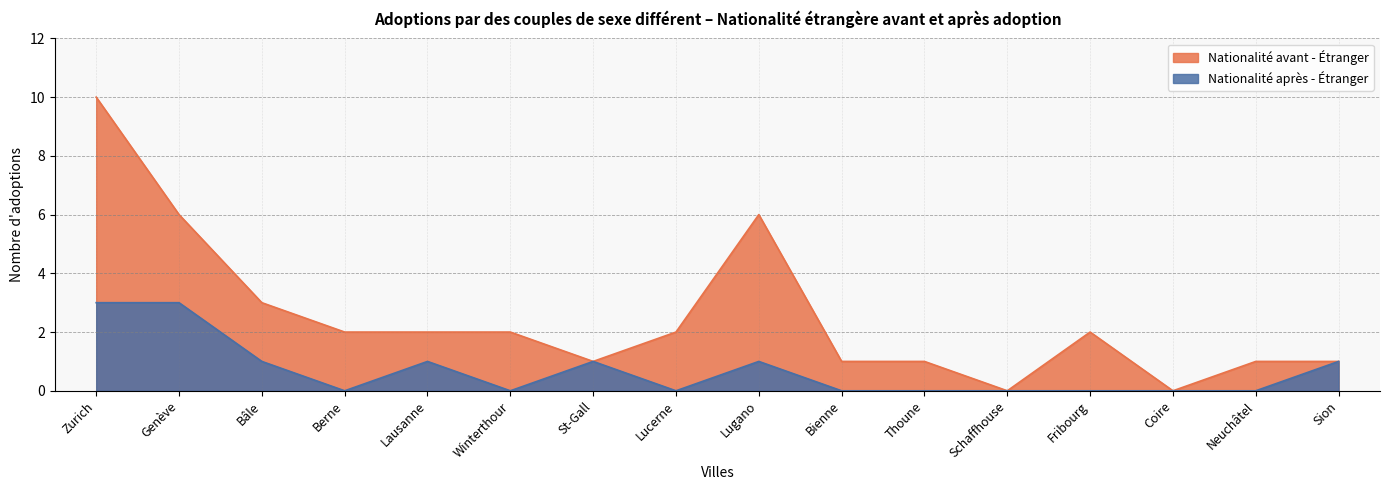

Reading left to right, what are all the values shown in this chart?

Nationalité avant - Étranger: Zurich=10	Genève=6	Bâle=3	Berne=2	Lausanne=2	Winterthour=2	St-Gall=1	Lucerne=2	Lugano=6	Bienne=1	Thoune=1	Schaffhouse=0	Fribourg=2	Coire=0	Neuchâtel=1	Sion=1
Nationalité après - Étranger: Zurich=3	Genève=3	Bâle=1	Berne=0	Lausanne=1	Winterthour=0	St-Gall=1	Lucerne=0	Lugano=1	Bienne=0	Thoune=0	Schaffhouse=0	Fribourg=0	Coire=0	Neuchâtel=0	Sion=1